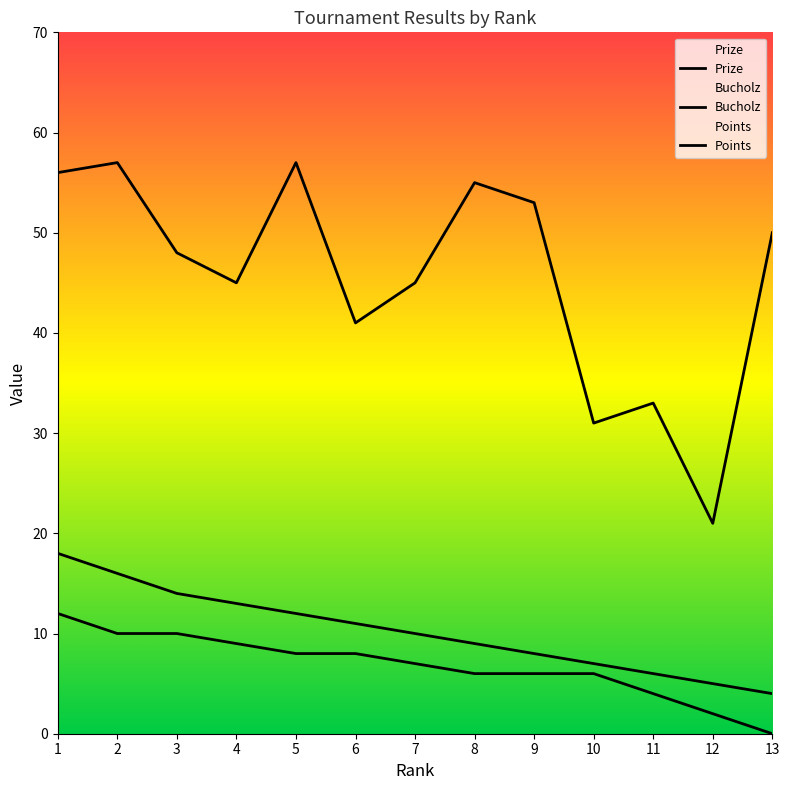

What is the difference between the maximum and minimum values in the Points series?

12